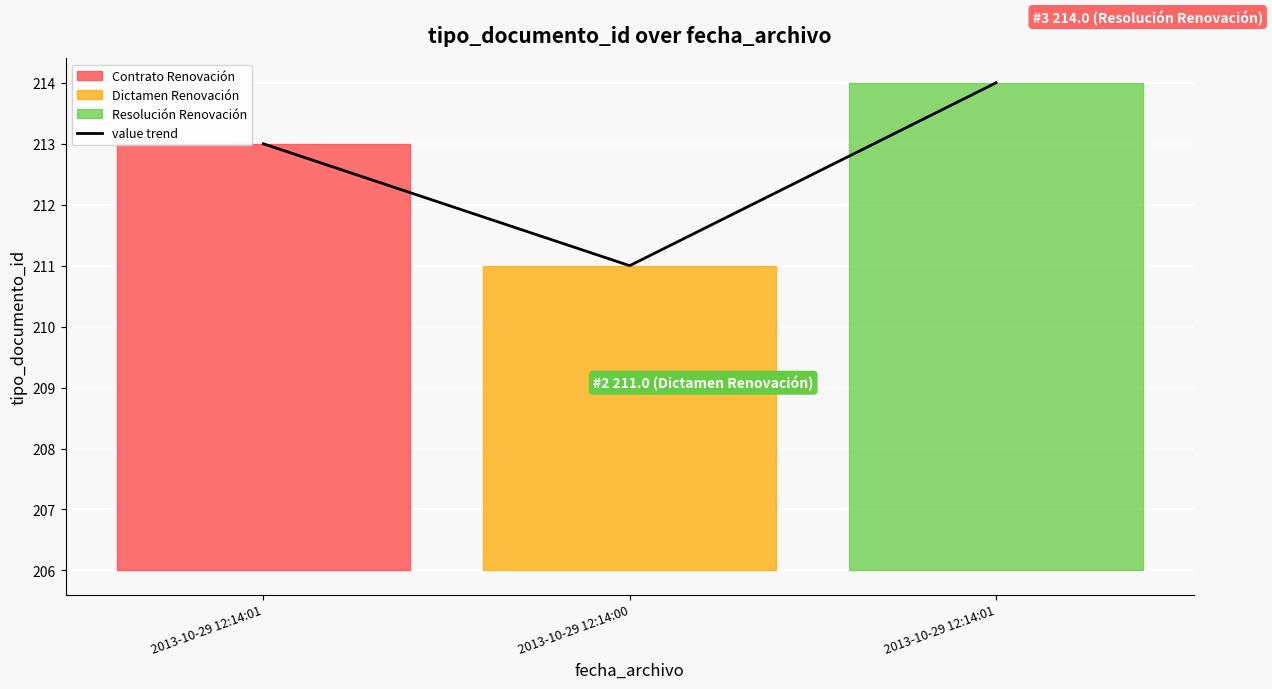

What value does the data have at 2013-10-29 12:14:00?

211